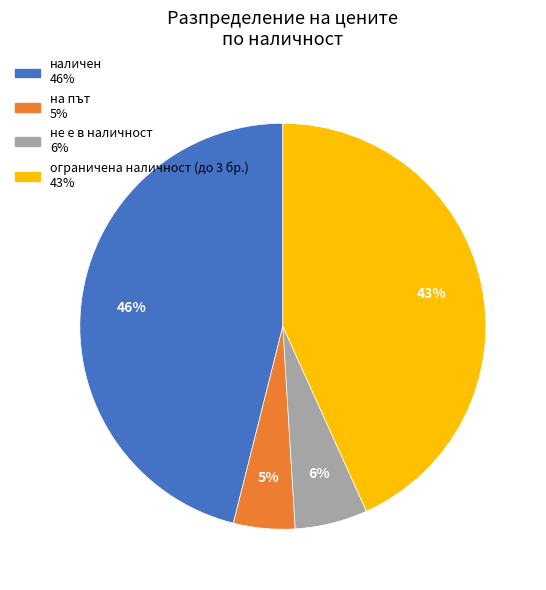

To the nearest percent, what is the average slice percentage?

25%